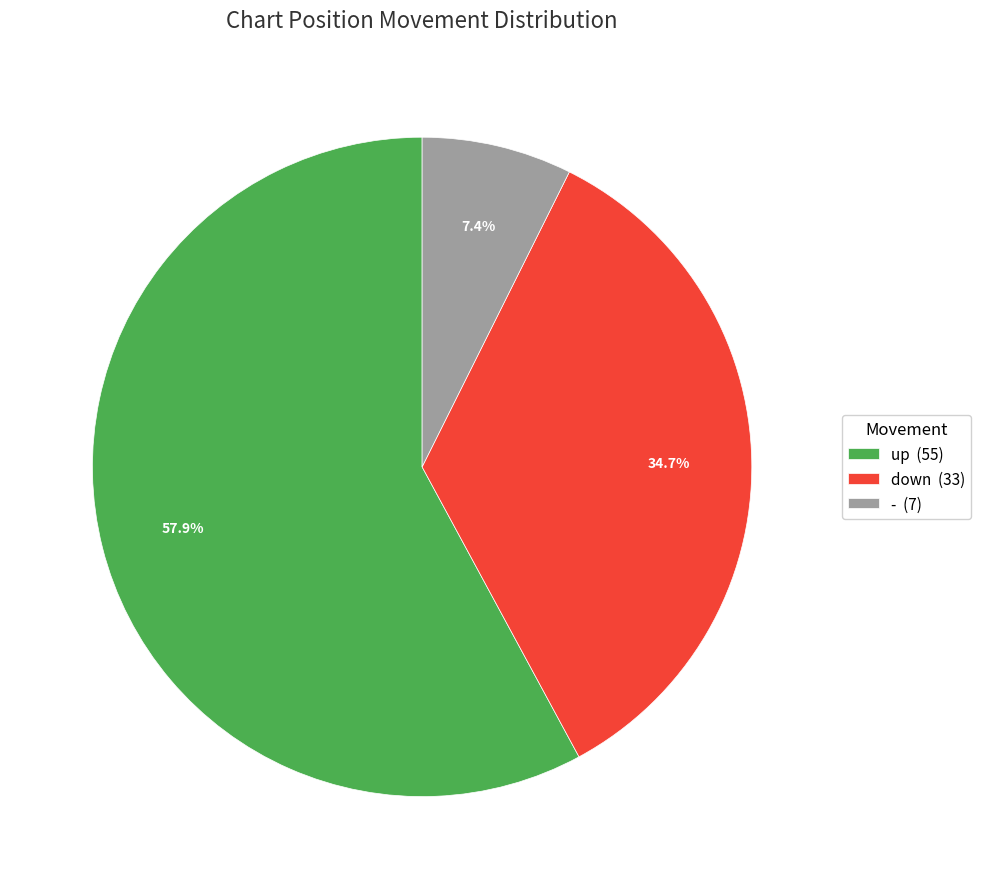

Count the number of slices in the pie.

3